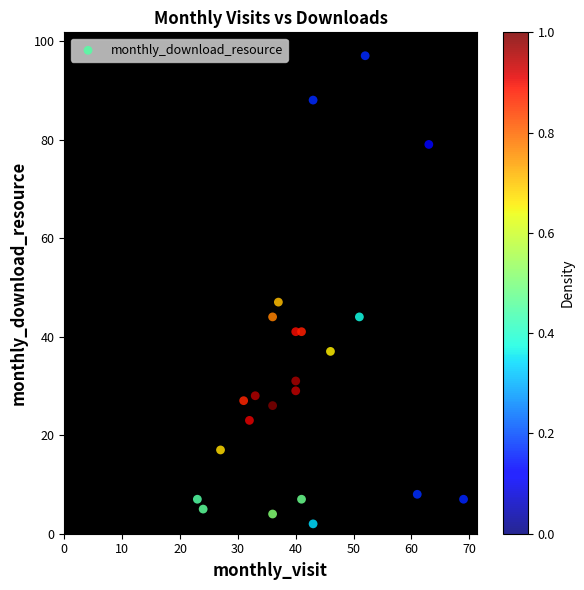

What Y value in the scatter plot is closest to 49?

47